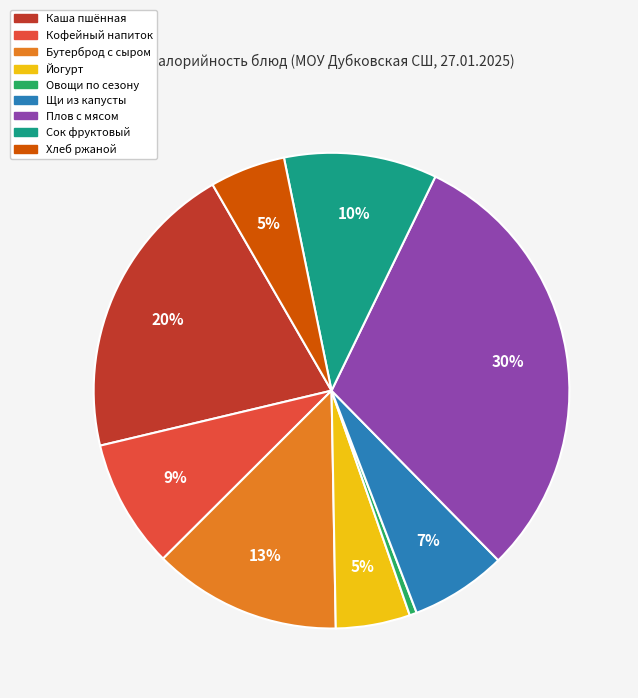

Does any single category account for the majority?

No